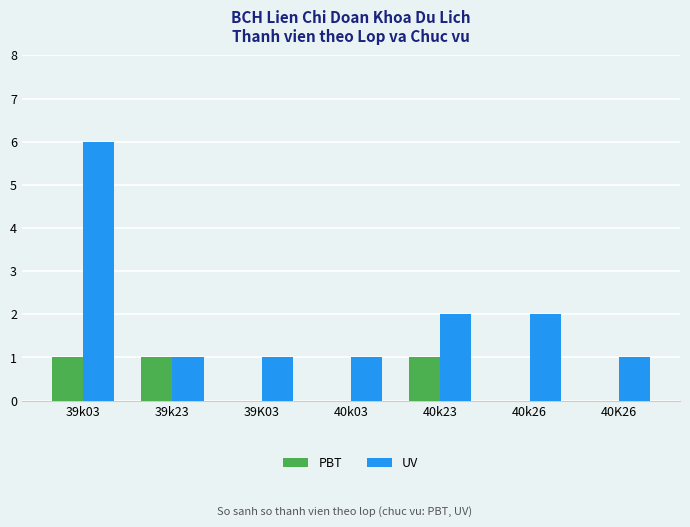

At which category is the sum across all series the highest?

39k03